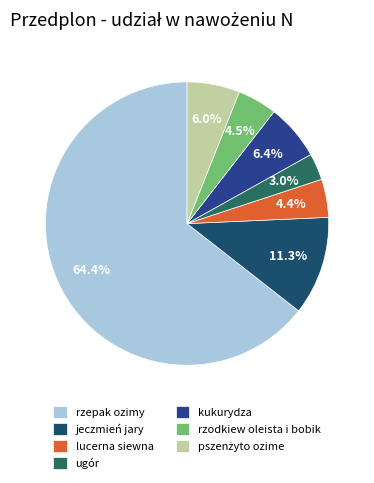

True or false: lucerna siewna accounts for 19% of the total.

False